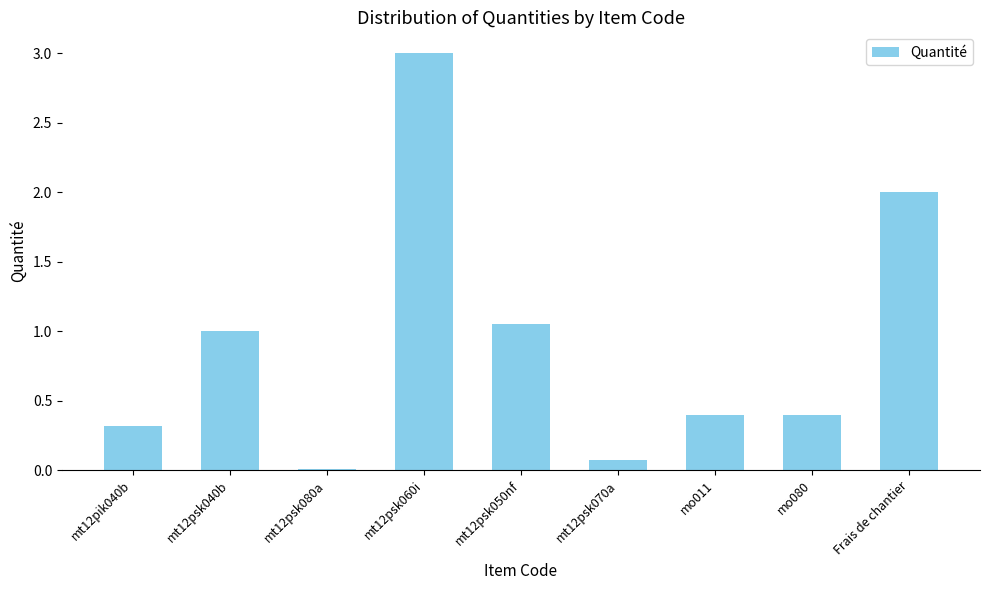

What is the greatest value displayed?

3.0